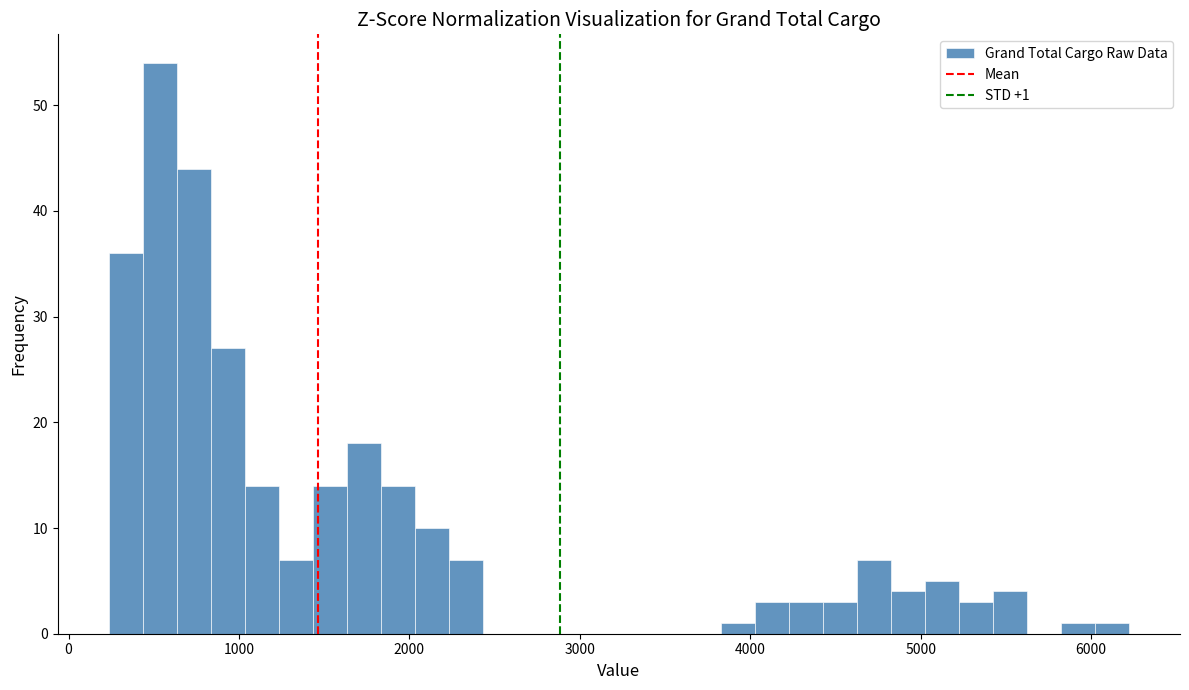

Around what value on the x-axis is the tallest bar? Give the approximate position of its centre, as read against the axis.

500